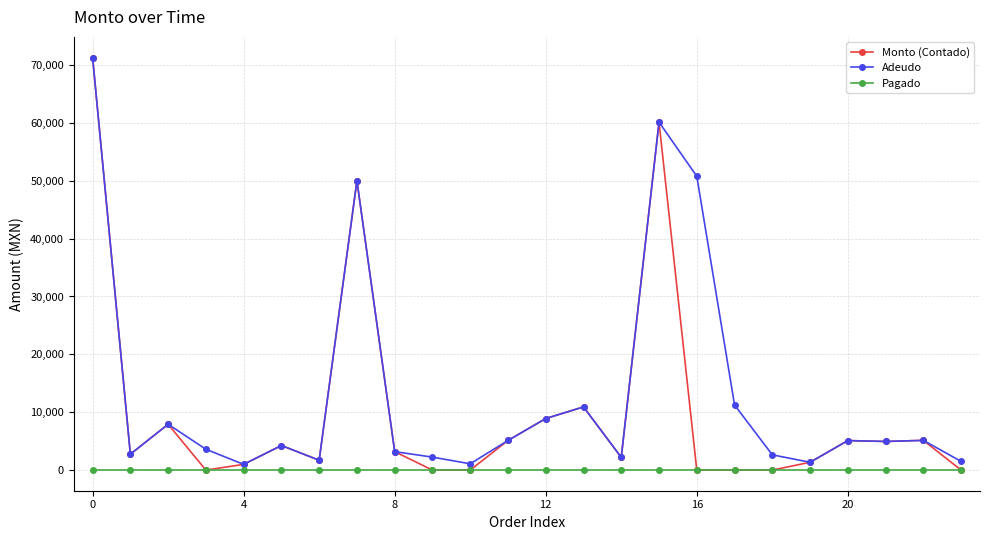

What is the value of the Adeudo point at the 4th from the left?

3600.0